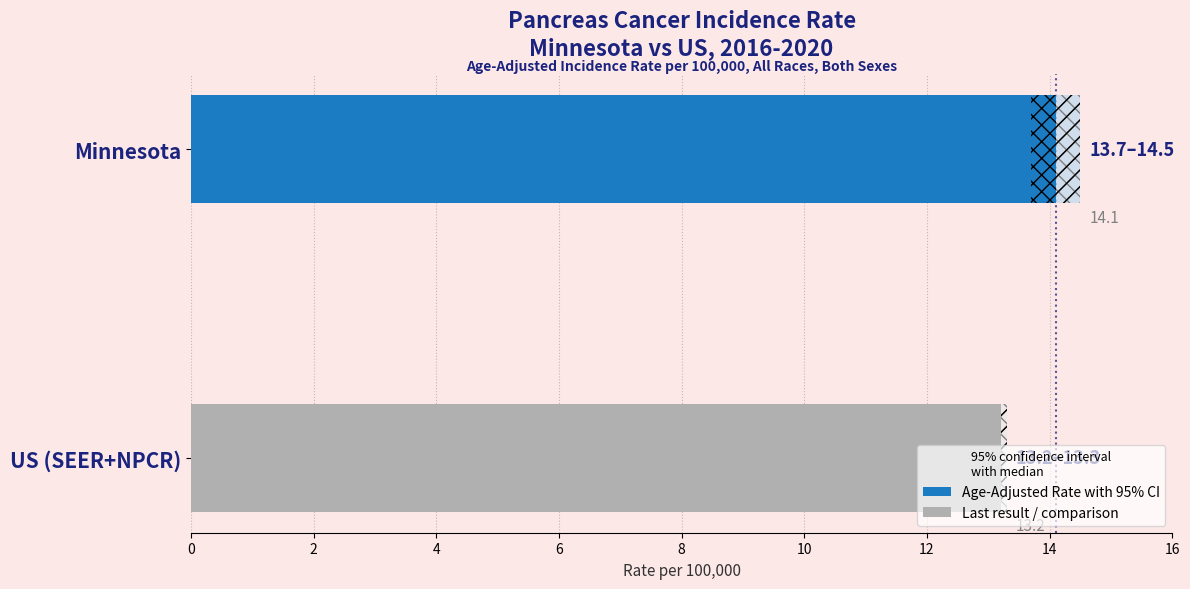

Reading left to right, what are all the values shown in this chart?

14.1	13.2